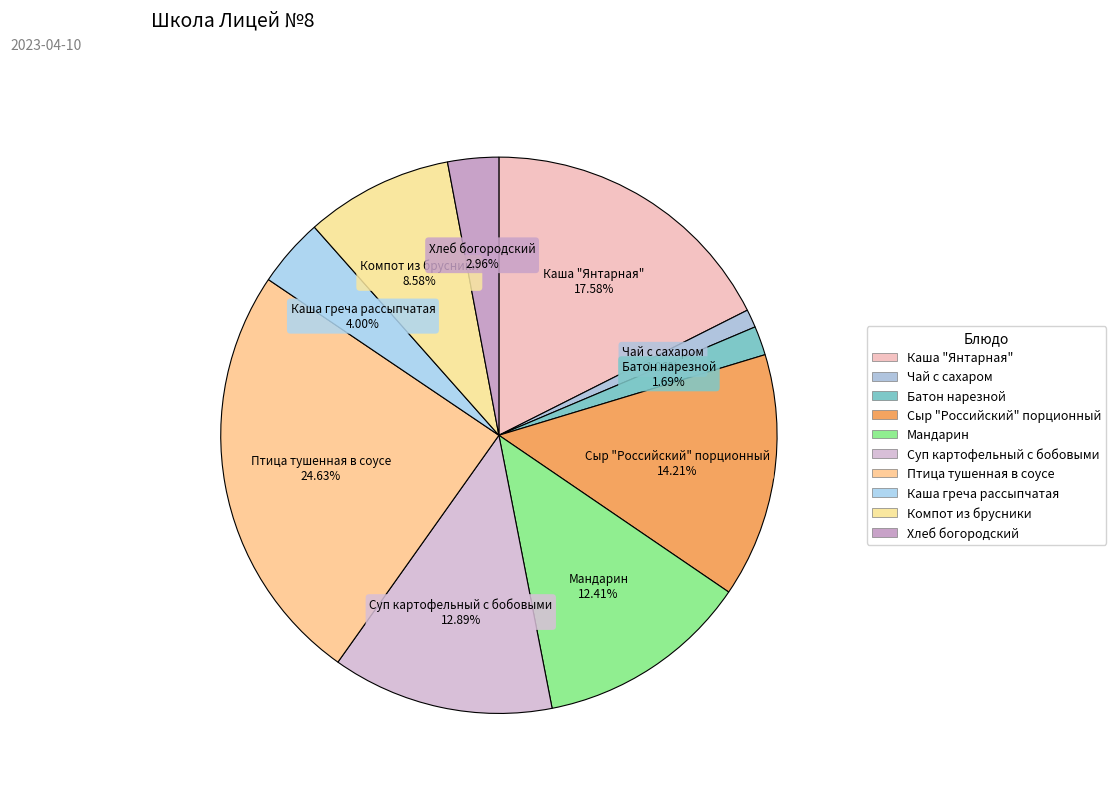

The Батон нарезной slice represents 1% of the pie. True or false?

False